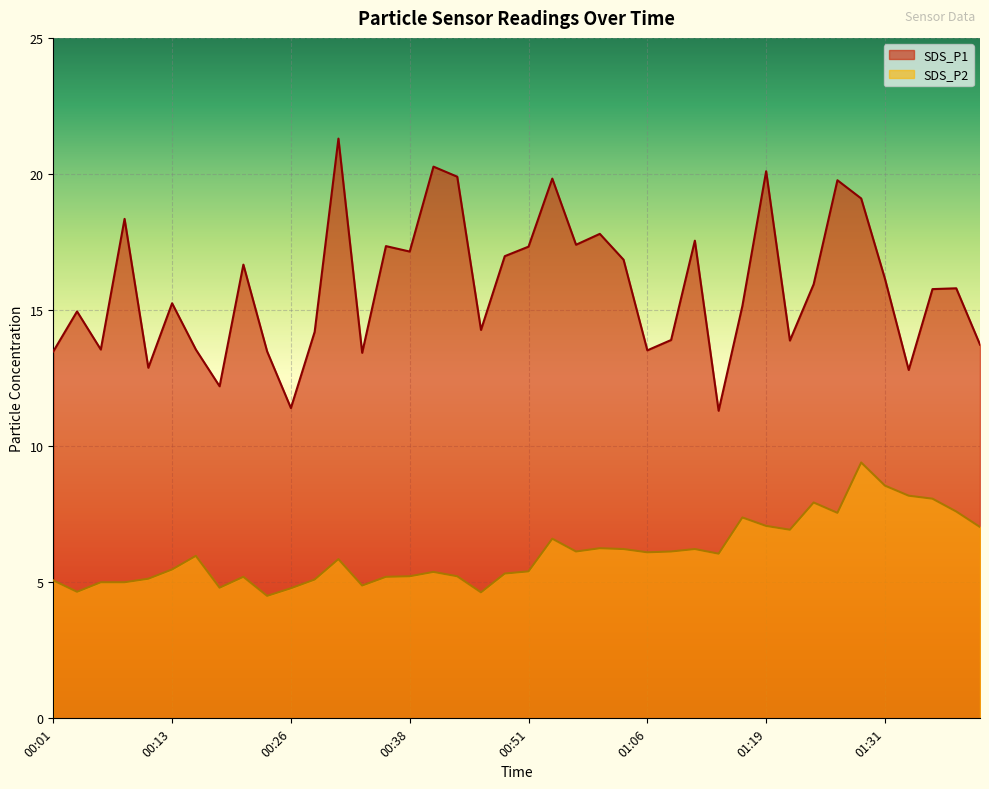

List the series in order of their peak value, lowest first.

SDS_P2, SDS_P1